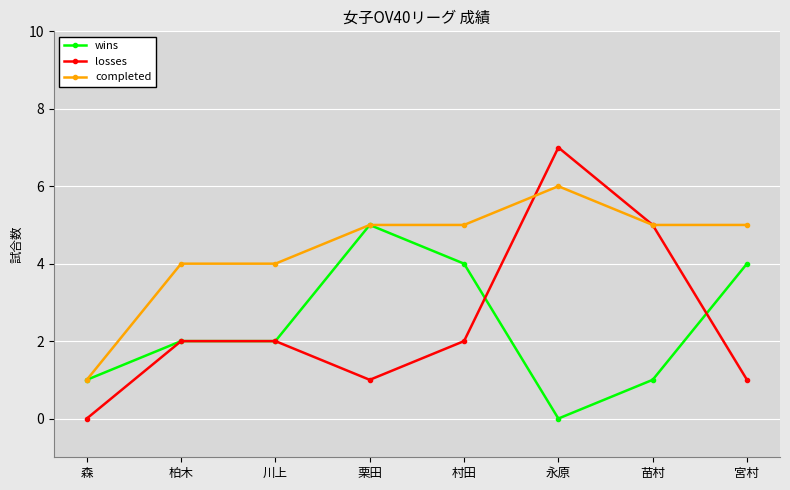

How many wins values are between 1 and 4?

6